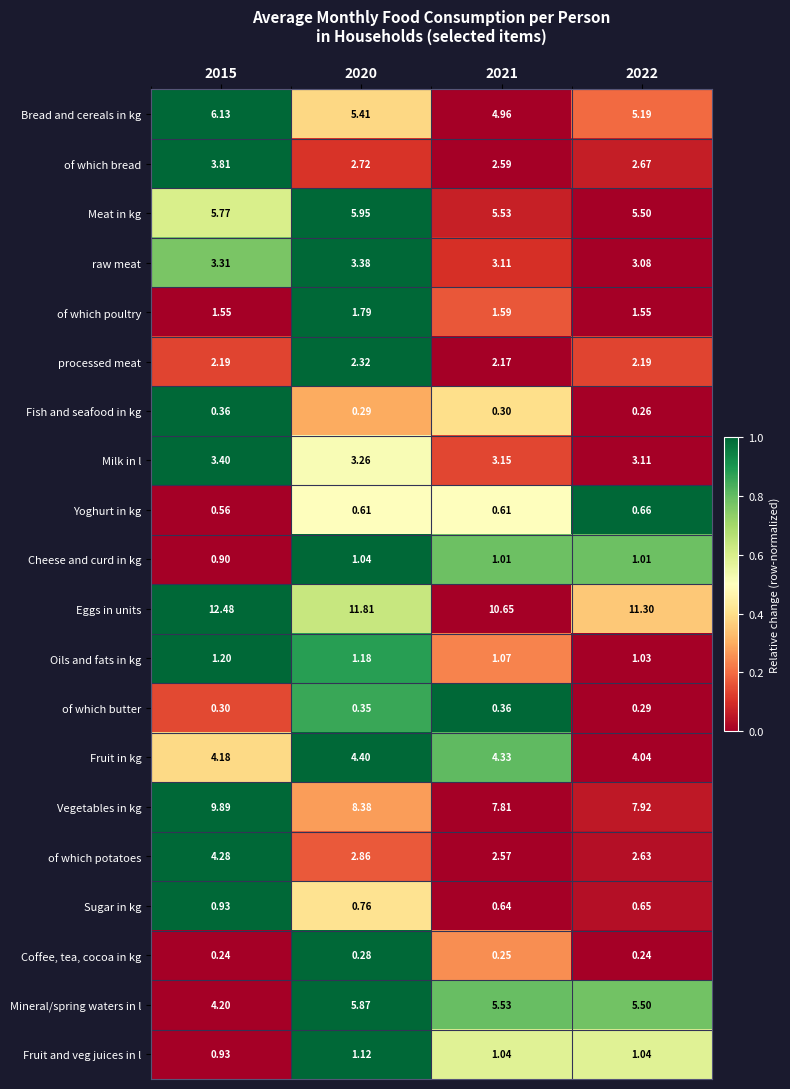

Which series has the largest range (max minus min)?

Vegetables in kg